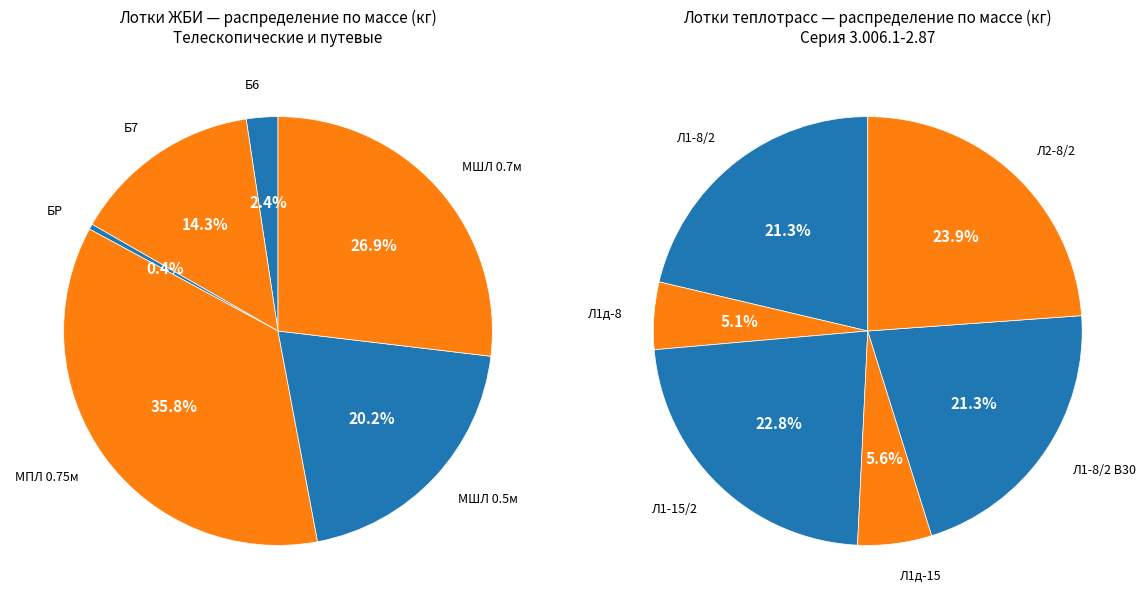

Does any single category account for the majority?

No